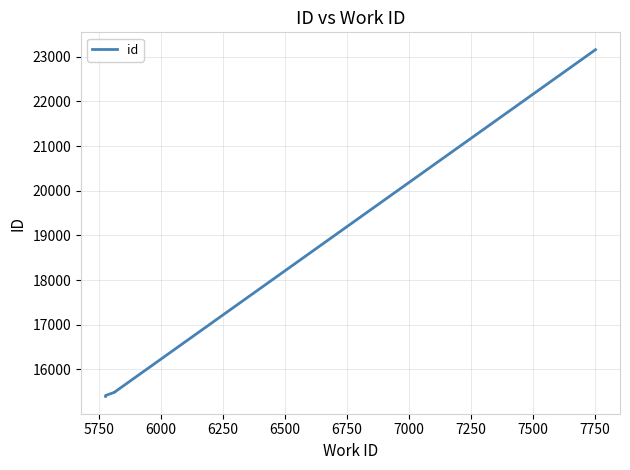

True or false: there are more than 1 points higher than both neighbors.

False